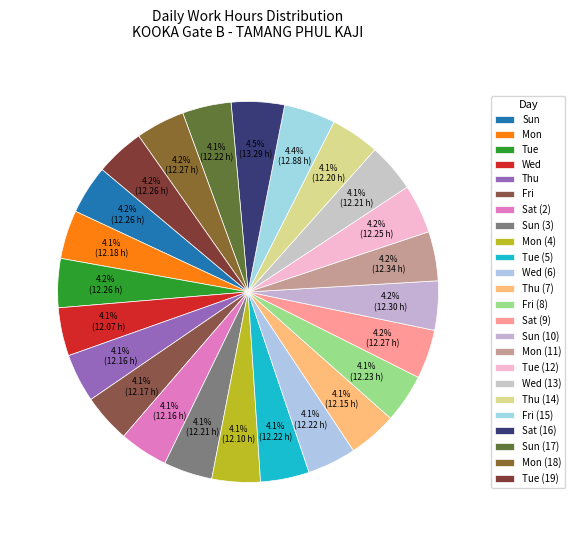

Is there any slice that represents more than half of the pie?

No